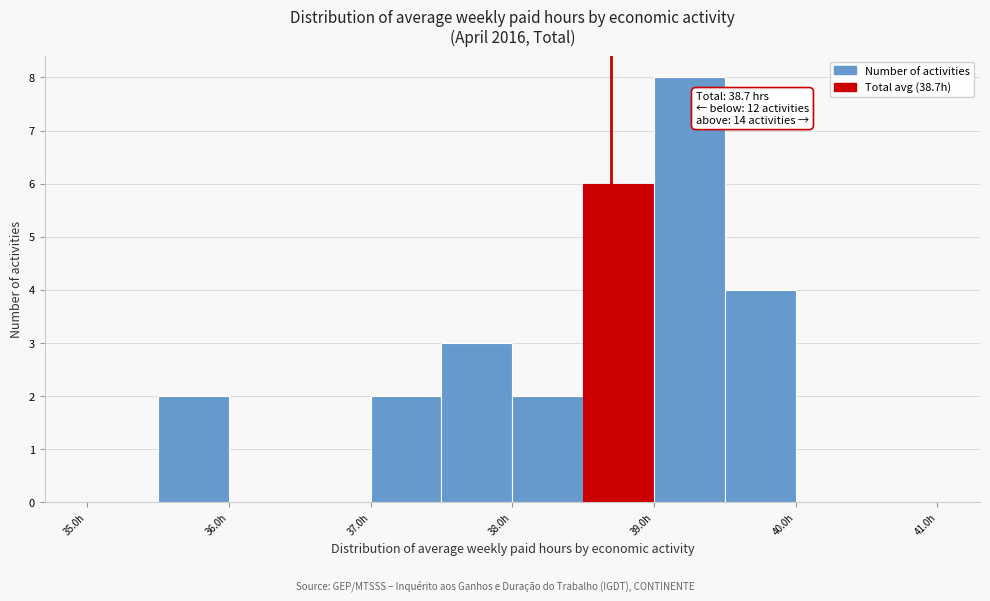

Which range on the x-axis has the tallest bar?

39.0 to 39.5